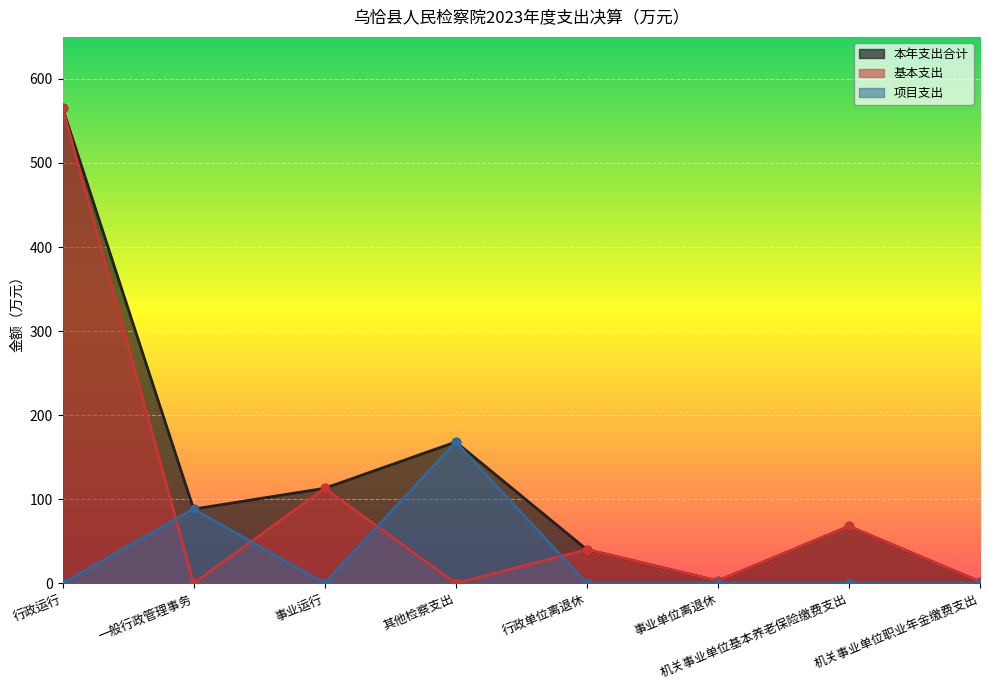

What are all the series names shown in the legend?

本年支出合计, 基本支出, 项目支出